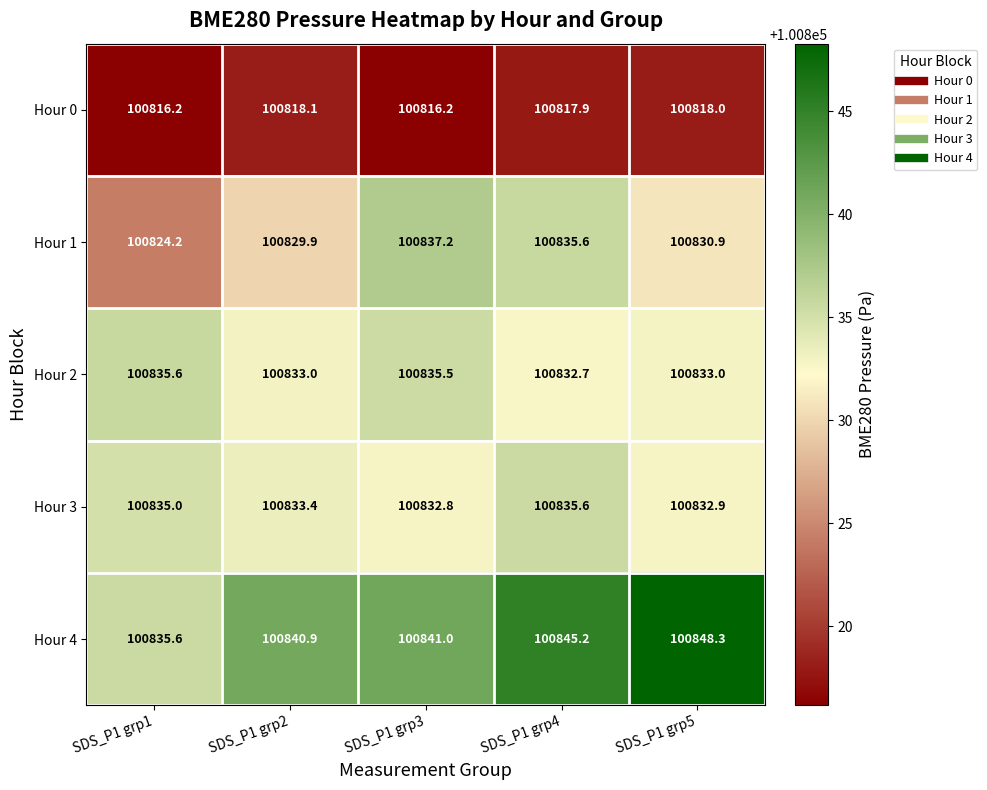

At which label does Hour 3 reach its minimum?

SDS_P1 grp3